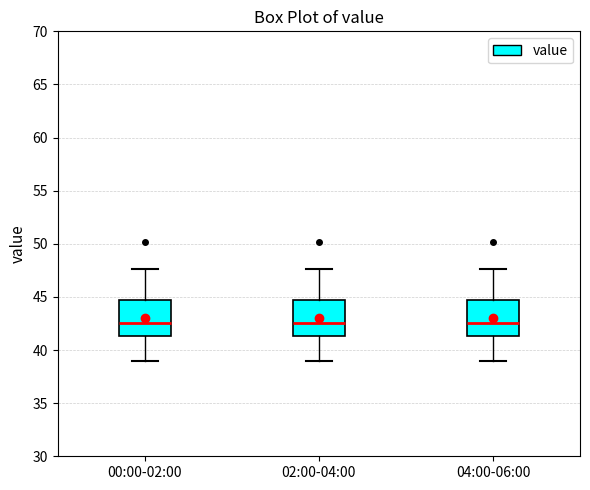

Where is the upper edge of the box for 00:00-02:00 on the y-axis? The values are not printed on the chart, so give them approximately, as read against the axis.

44.5